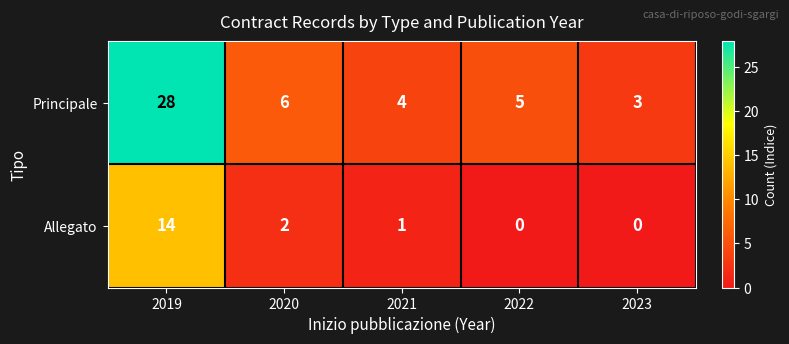

What is the difference between the maximum and minimum values in the Allegato series?

14